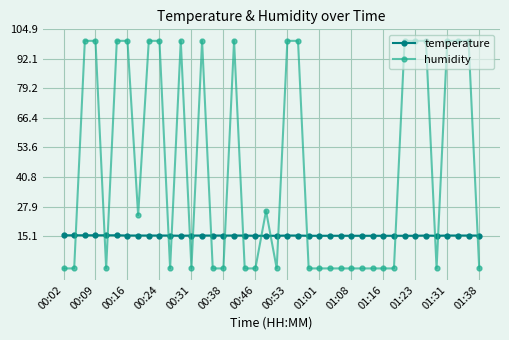

What is the difference between the second highest and second lowest values in the humidity series?

98.9